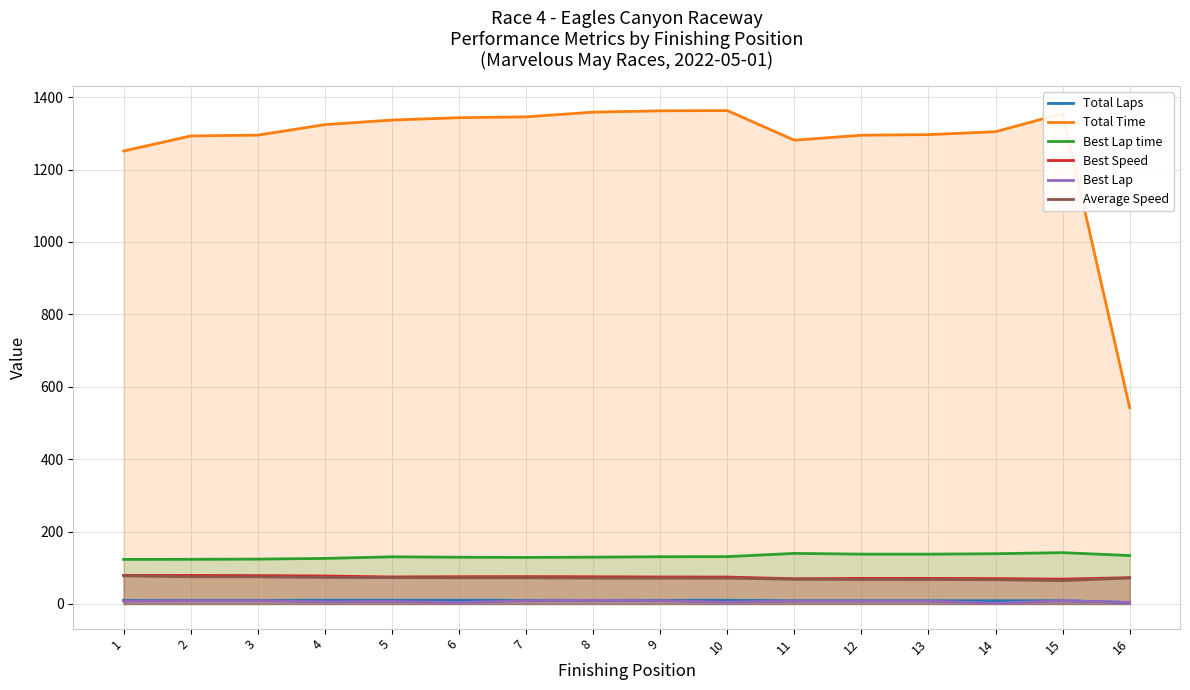

Reading right to left, transcribe all the data shown in this chart.

Total Laps: 16=4.0	15=9.0	14=9.0	13=9.0	12=9.0	11=9.0	10=10.0	9=10.0	8=10.0	7=10.0	6=10.0	5=10.0	4=10.0	3=10.0	2=10.0	1=10.0
Total Time: 16=541.9	15=1355.0	14=1304.6	13=1296.5	12=1294.9	11=1281.2	10=1363.1	9=1362.3	8=1358.7	7=1345.7	6=1343.3	5=1336.8	4=1324.1	3=1295.2	2=1292.9	1=1251.2
Best Lap time: 16=133.7	15=141.8	14=138.8	13=137.6	12=137.7	11=139.7	10=130.8	9=130.4	8=129.3	7=128.6	6=129.1	5=130.3	4=125.8	3=123.9	2=123.3	1=123.2
Best Speed: 16=72.7	15=68.6	14=70.0	13=70.6	12=70.6	11=69.6	10=74.3	9=74.5	8=75.2	7=75.6	6=75.3	5=74.6	4=77.3	3=78.4	2=78.8	1=78.9
Best Lap: 16=4.0	15=9.0	14=2.0	13=8.0	12=8.0	11=8.0	10=5.0	9=9.0	8=10.0	7=9.0	6=4.0	5=7.0	4=6.0	3=9.0	2=9.0	1=8.0
Average Speed: 16=71.7	15=64.6	14=67.1	13=67.5	12=67.6	11=68.3	10=71.3	9=71.4	8=71.5	7=72.2	6=72.4	5=72.7	4=73.4	3=75.0	2=75.2	1=77.7